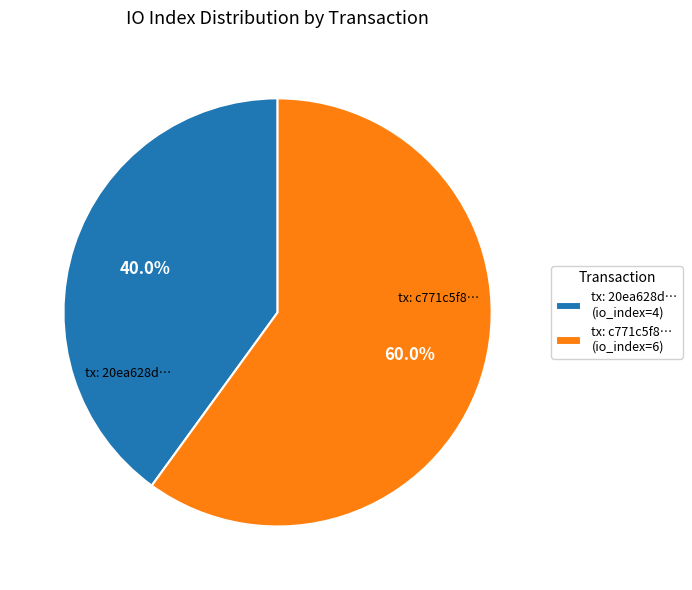

To the nearest percent, what is the average slice percentage?

50%